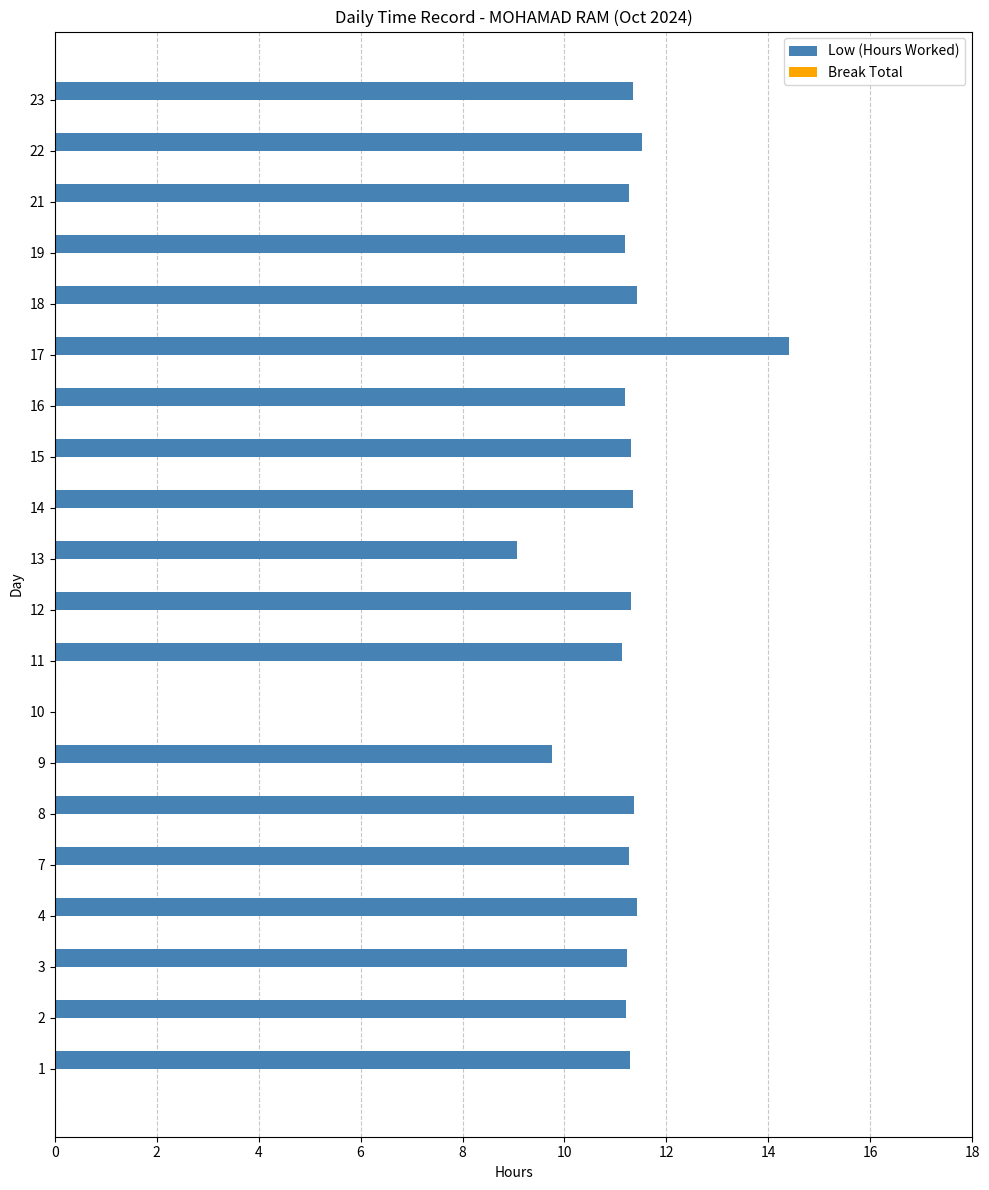

At which label is the value closest to 7?

13